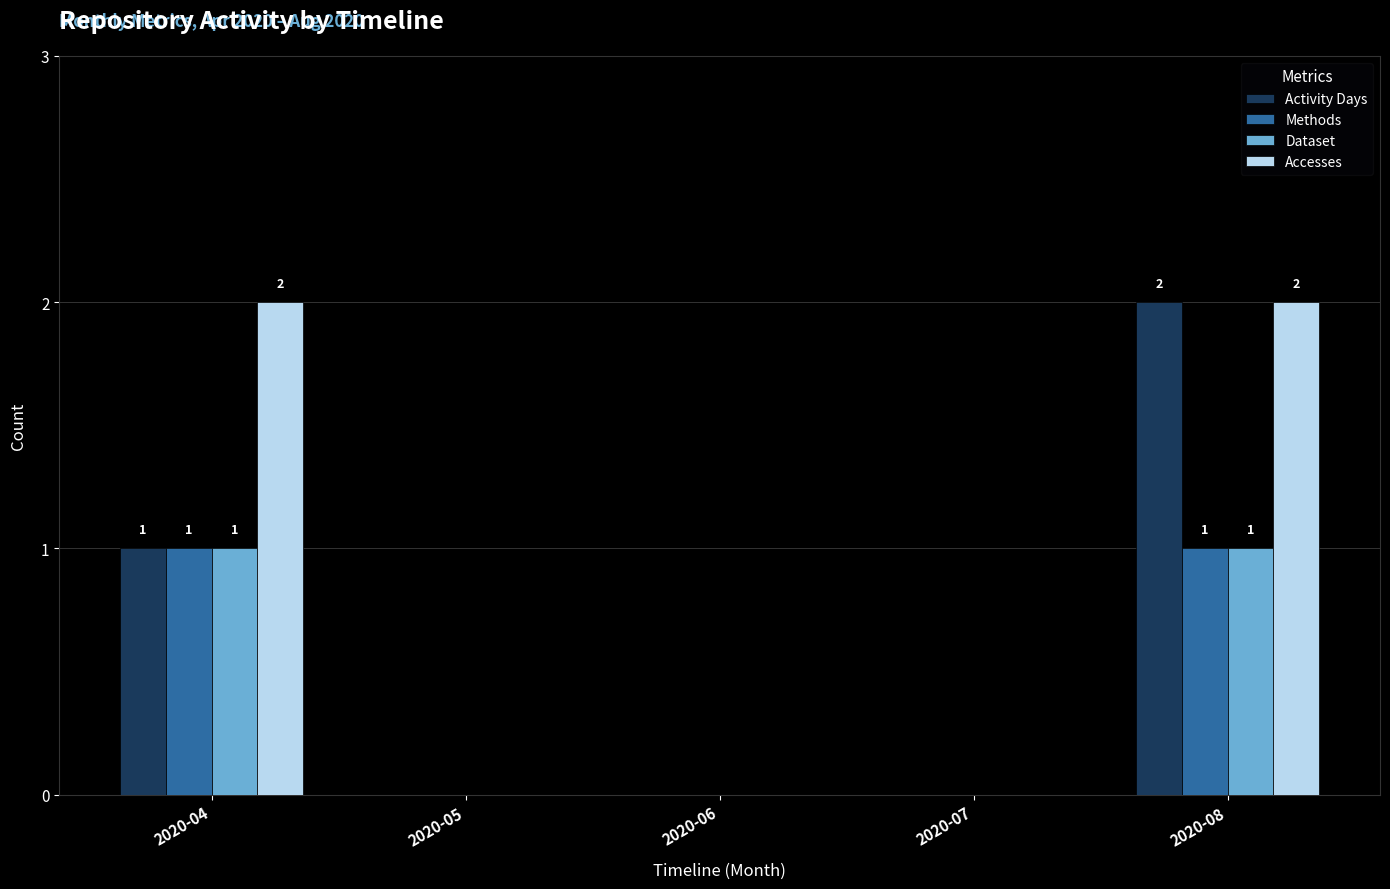

The value of Methods at 2020-08 is 0. True or false?

False